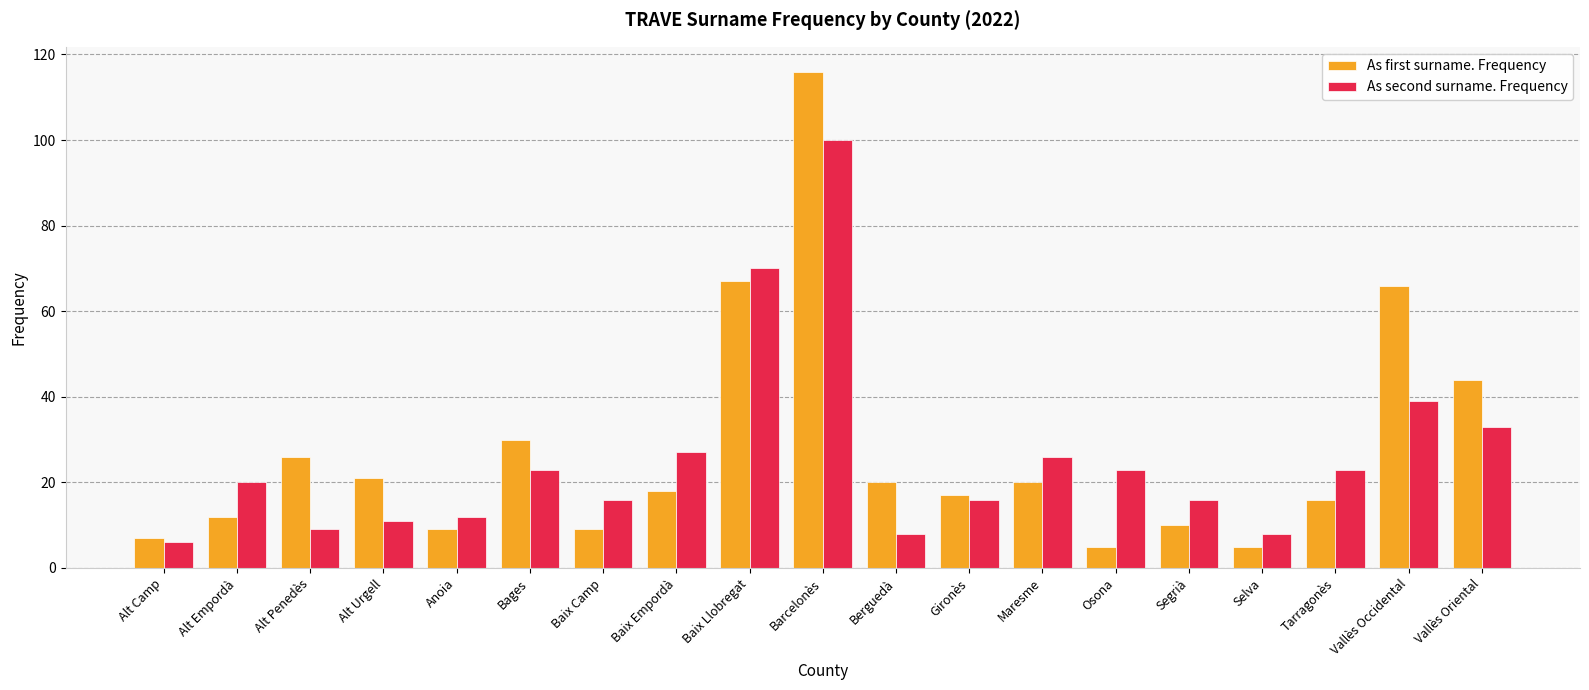

What is the value of the As first surname. Frequency bar at the 8th from the left?

18